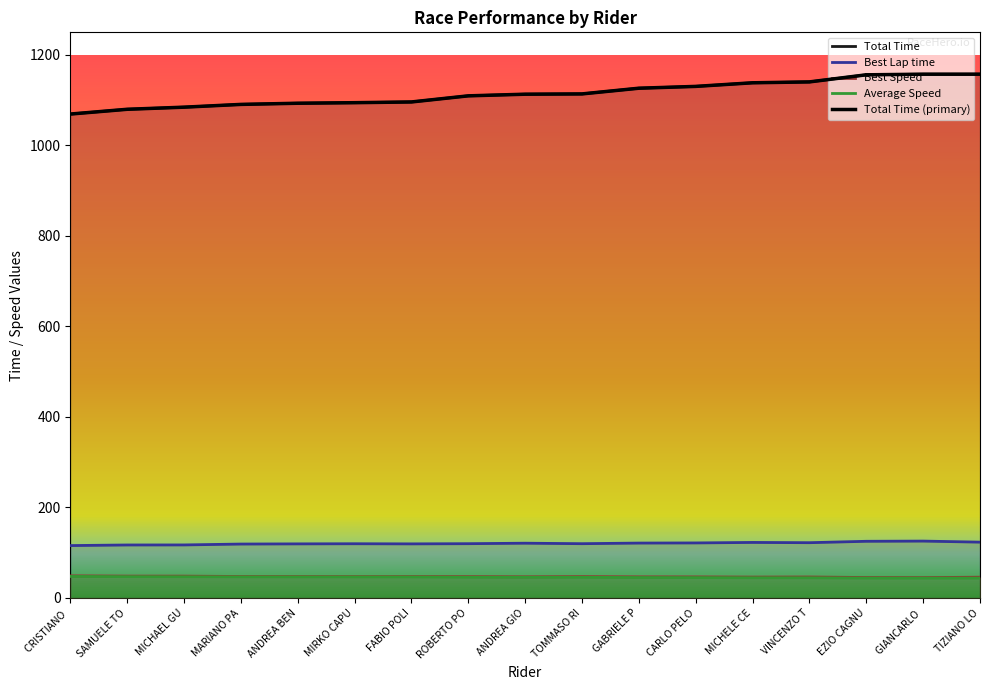

Is the value of Total Time at MICHAEL GU greater than the value of Best Lap time at ROBERTO PO?

Yes